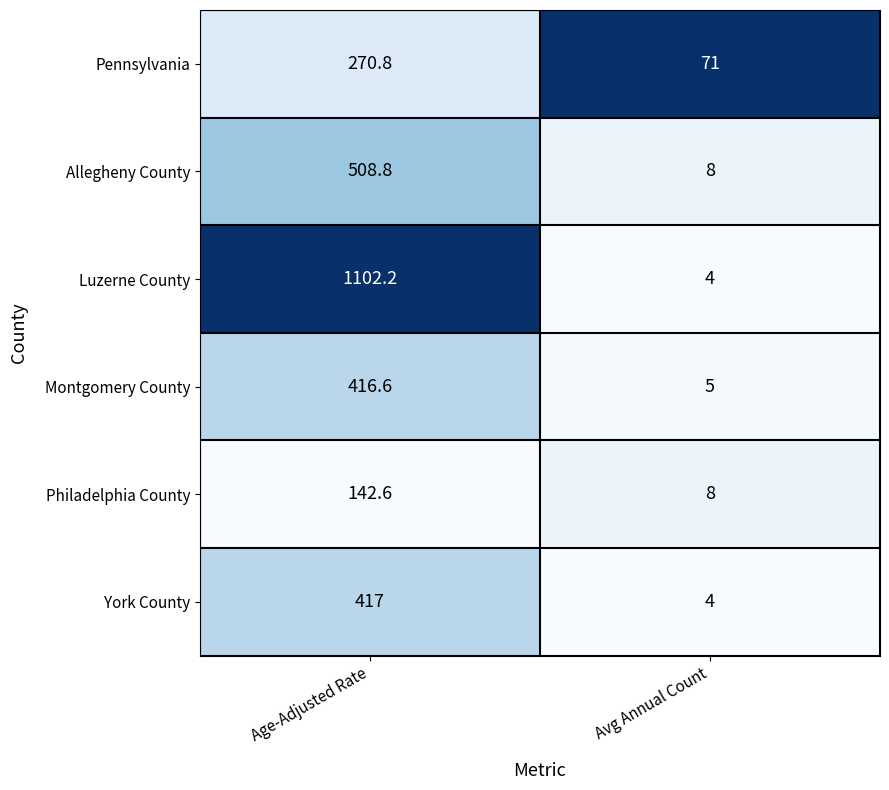

What is the greatest value displayed?

1102.2